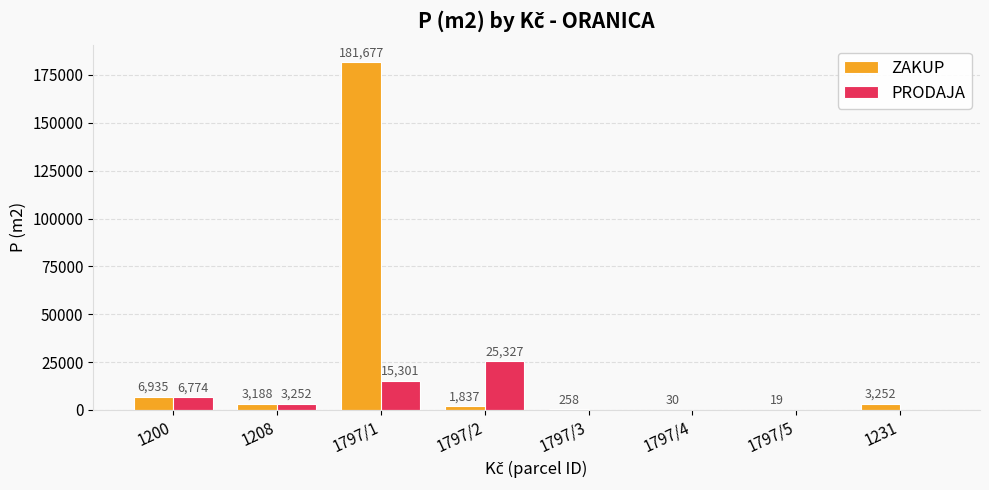

The value of PRODAJA at 1797/1 is 15301. True or false?

True